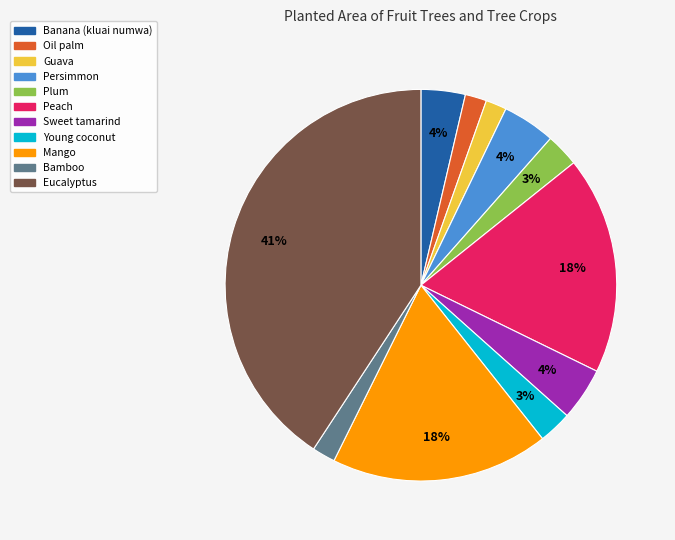

Does Sweet tamarind represent more than half of the total?

No